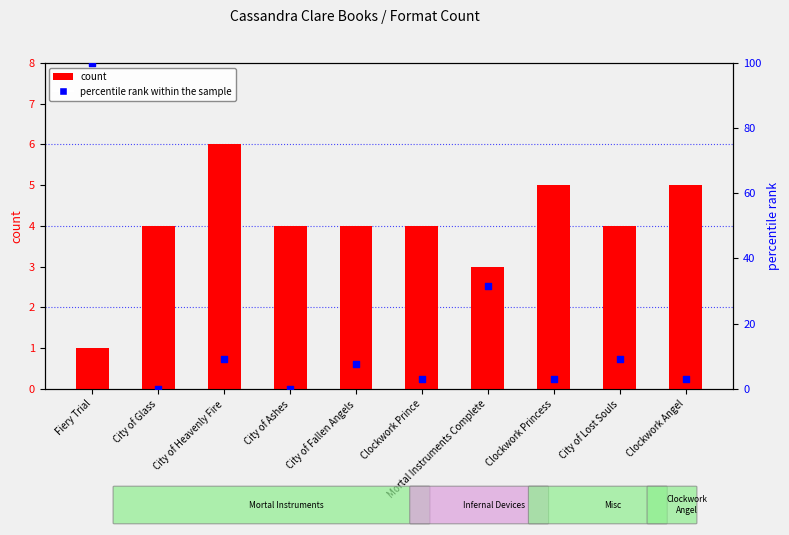

Which series reaches the minimum Y coordinate?

percentile rank within the sample